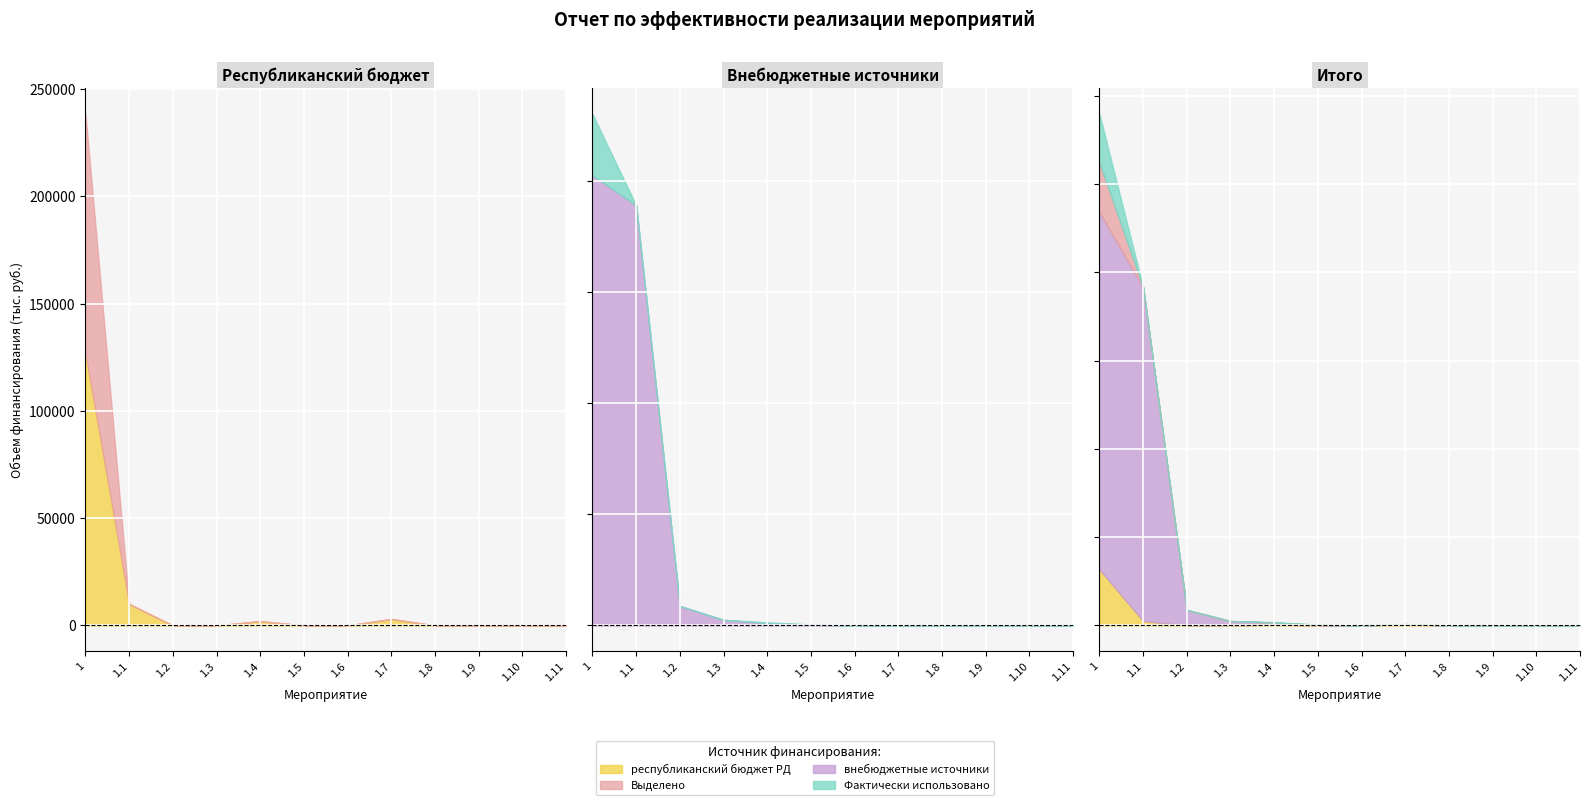

Between 1.8 and 1.7, which is larger?

1.7